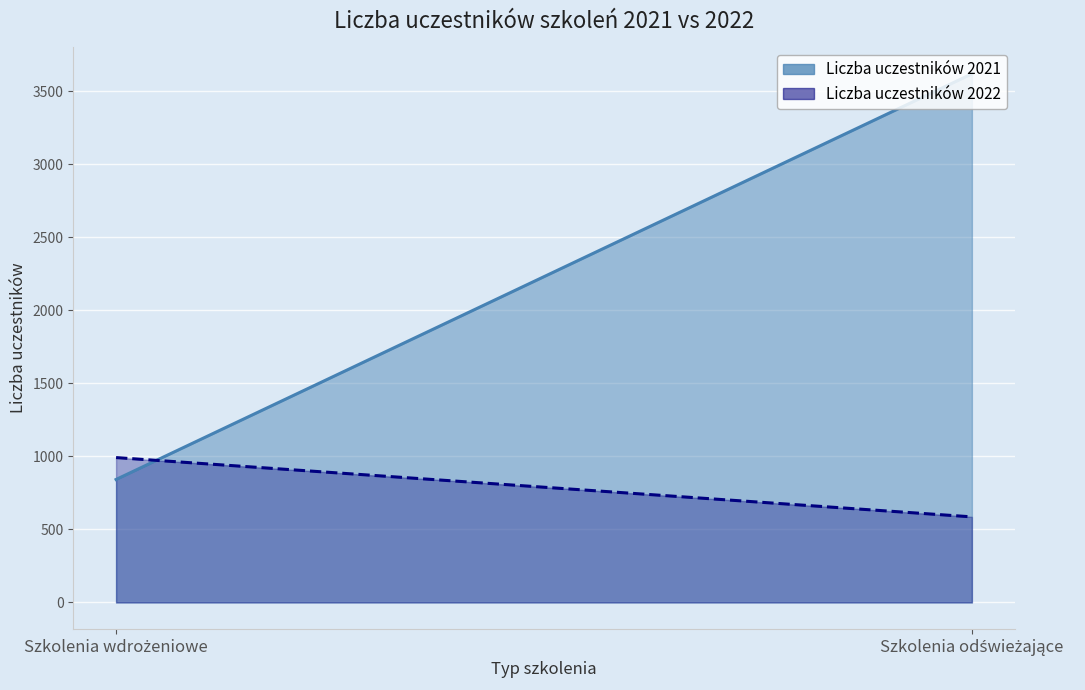

How many lines are shown in the chart?

2